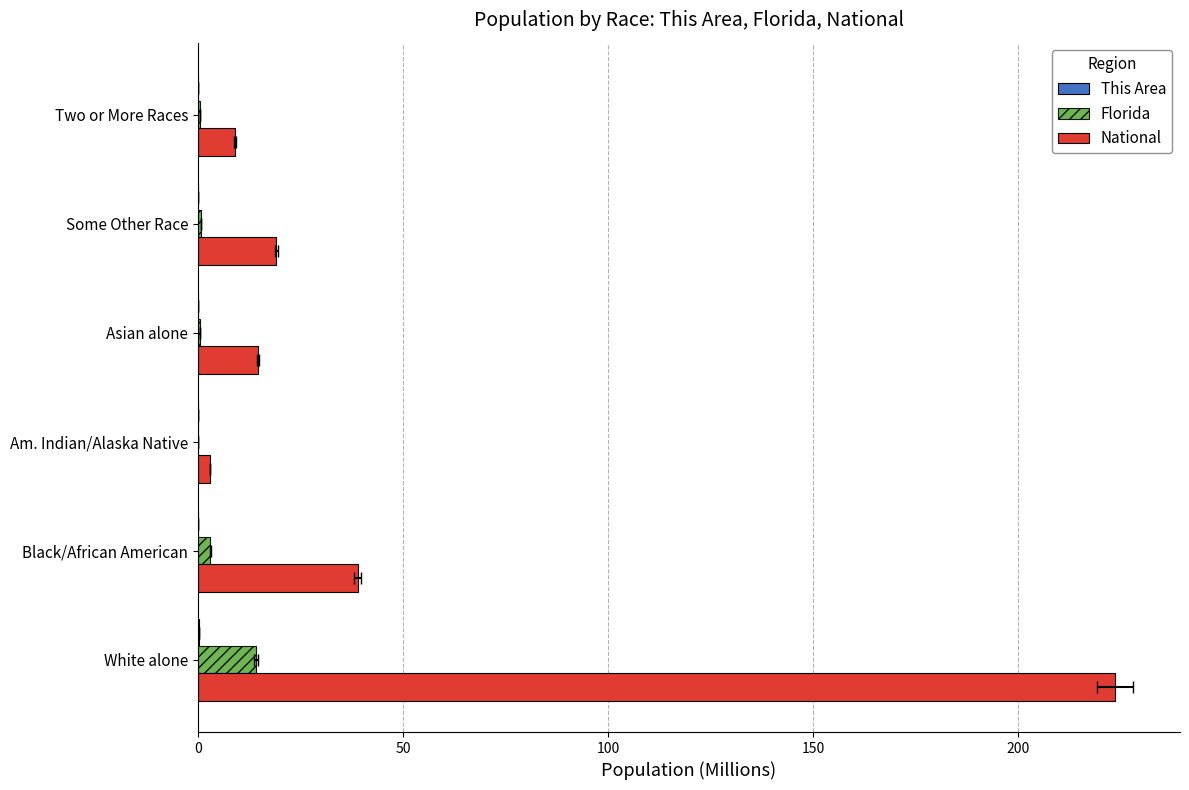

Is it true that National equals 26.4 at Asian alone?

False